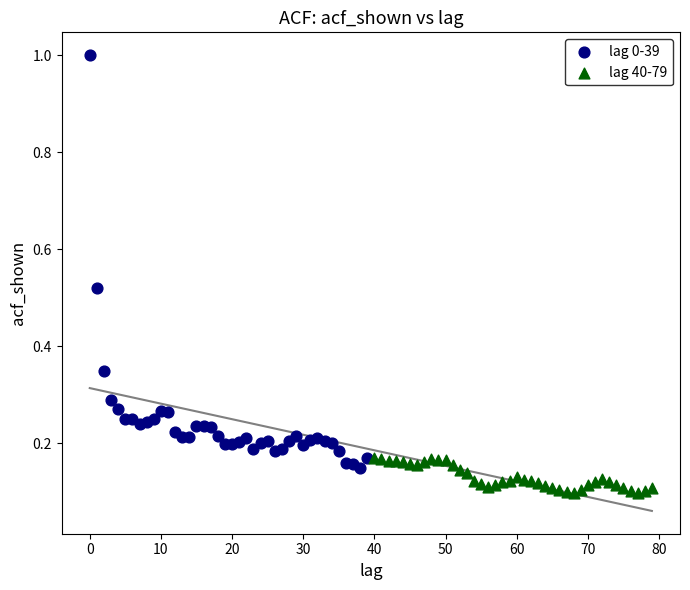

Which series has the widest spread of Y values?

lag 0-39